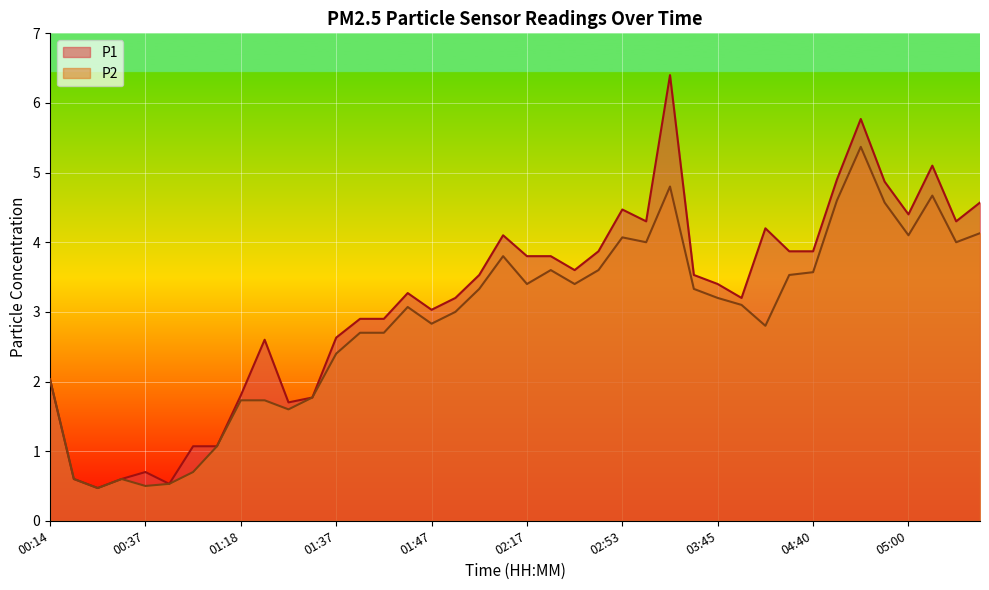

Reading left to right, extract all data points from this chart.

P1: 2.0	0.6	0.5	0.6	0.7	0.5	1.1	1.1	1.8	2.6	1.7	1.8	2.6	2.9	2.9	3.3	3.0	3.2	3.5	4.1	3.8	3.8	3.6	3.9	4.5	4.3	6.4	3.5	3.4	3.2	4.2	3.9	3.9	4.9	5.8	4.9	4.4	5.1	4.3	4.6
P2: 2.0	0.6	0.5	0.6	0.5	0.5	0.7	1.1	1.7	1.7	1.6	1.8	2.4	2.7	2.7	3.1	2.8	3.0	3.3	3.8	3.4	3.6	3.4	3.6	4.1	4.0	4.8	3.3	3.2	3.1	2.8	3.5	3.6	4.6	5.4	4.6	4.1	4.7	4.0	4.1